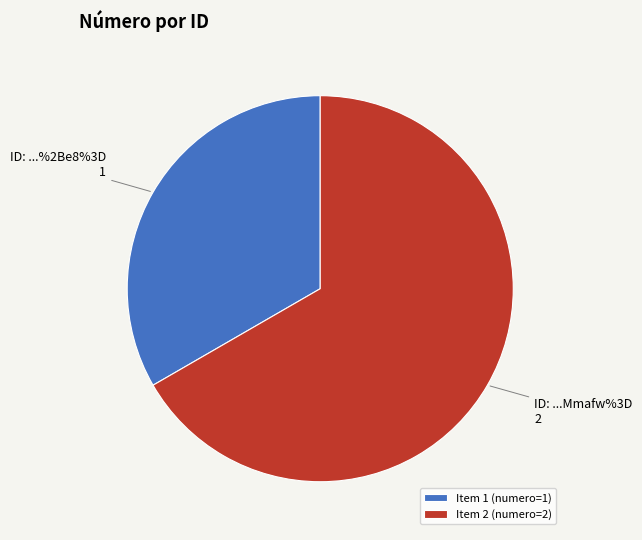

How many slices are in this pie chart?

2